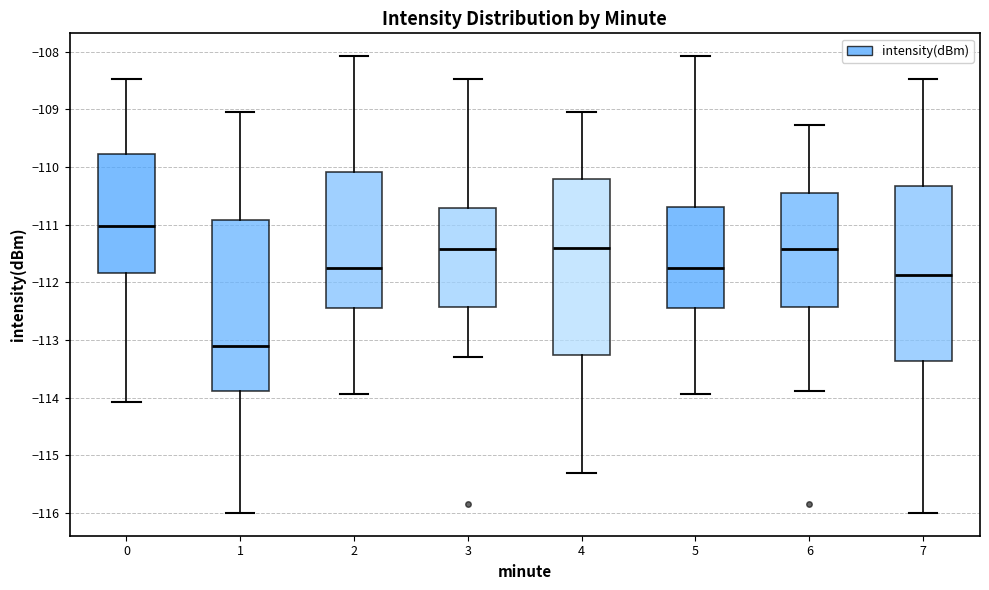

Reading left to right, read every box against the y-axis: the position of its median line, the range the box covers, and the ends of its whiskers. The values are not printed on the chart, so give them approximately, as read against the axis.

0: median -111.0, box -111.8 to -109.8, whiskers -114.1 to -108.5
1: median -113.1, box -113.9 to -110.9, whiskers -116.0 to -109.0
2: median -111.8, box -112.4 to -110.1, whiskers -113.9 to -108.1
3: median -111.4, box -112.4 to -110.7, whiskers -113.3 to -108.5
4: median -111.4, box -113.3 to -110.2, whiskers -115.3 to -109.0
5: median -111.8, box -112.4 to -110.7, whiskers -113.9 to -108.1
6: median -111.4, box -112.4 to -110.5, whiskers -113.9 to -109.3
7: median -111.9, box -113.4 to -110.3, whiskers -116.0 to -108.5